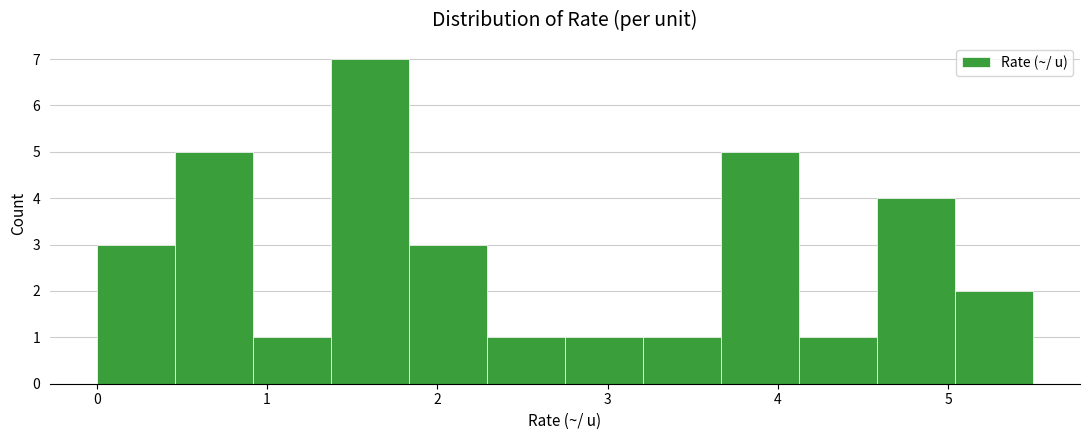

Which range on the x-axis has the tallest bar?

1.4 to 1.8